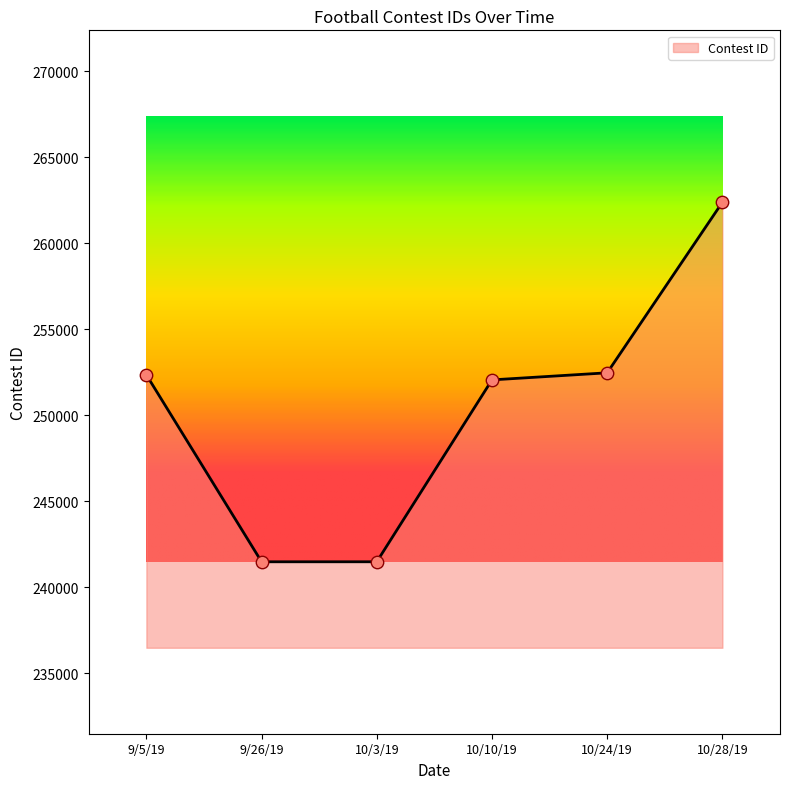

What is the ratio of the value at 9/26/19 to the value at 10/24/19?

1.0